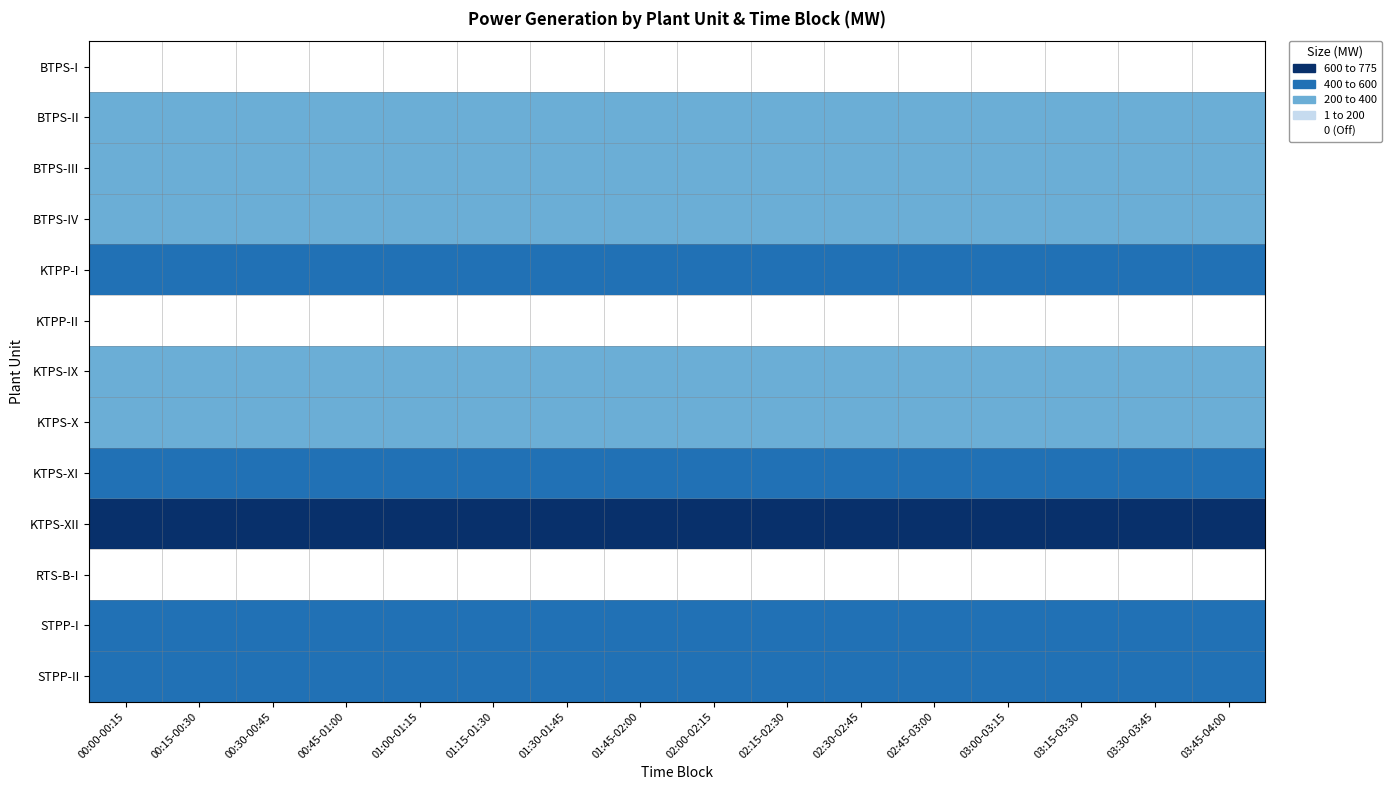

How many data points does each series have?

16